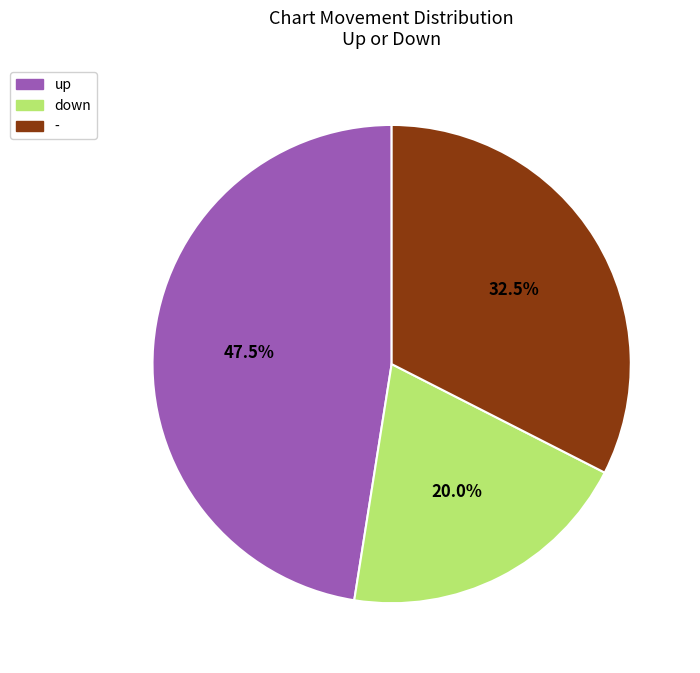

Approximately how many times larger is the value at - compared to down?

1.6